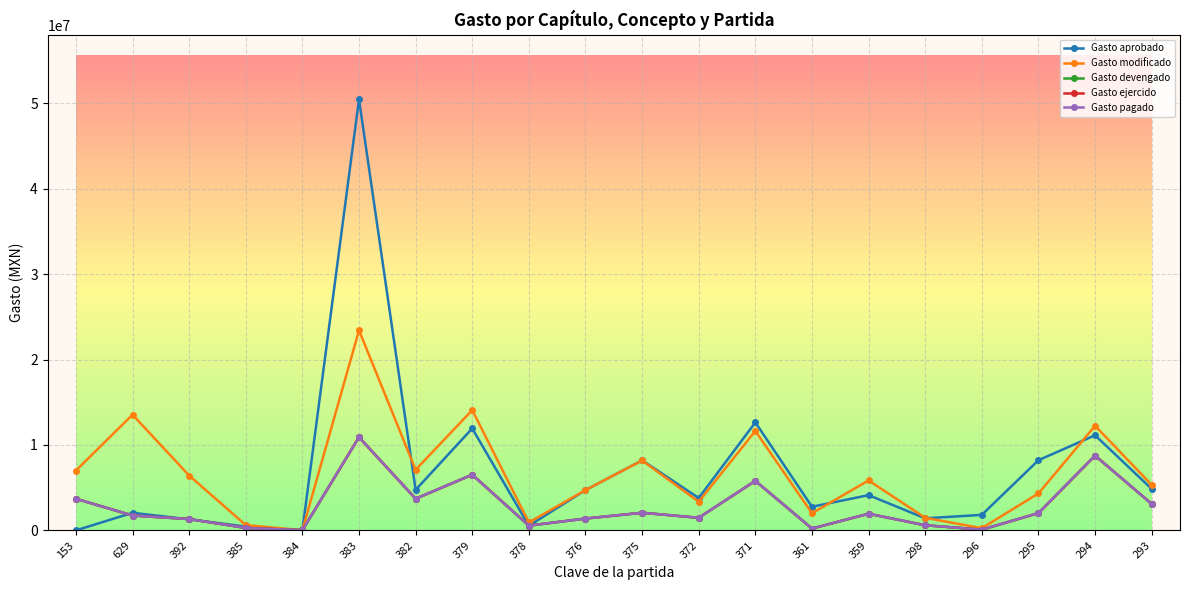

Which has a higher value, 629 or 153?

629